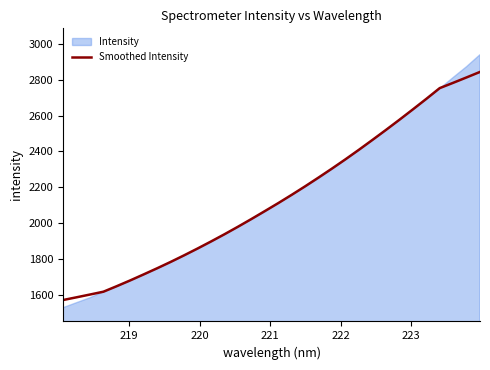

What is the highest value of the Smoothed Intensity series?

2843.3